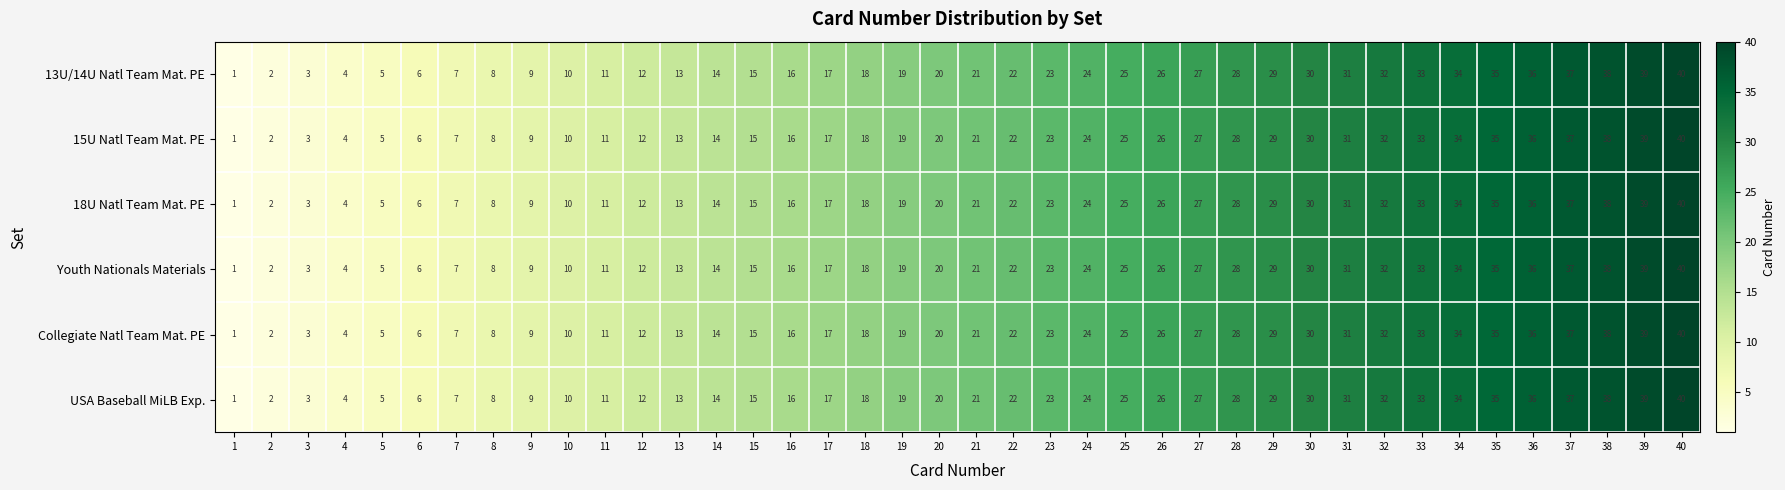

How many data points does each series have?

40